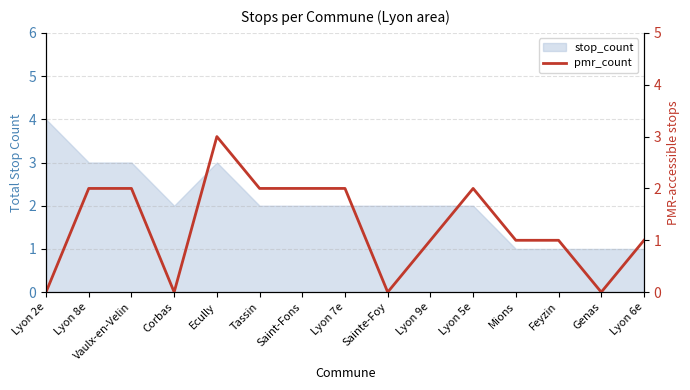

Rank the categories by value from lowest to highest.

Lyon 2e, Corbas, Sainte-Foy, Genas, Lyon 9e, Mions, Feyzin, Lyon 6e, Lyon 8e, Vaulx-en-Velin, Tassin, Saint-Fons, Lyon 7e, Lyon 5e, Ecully